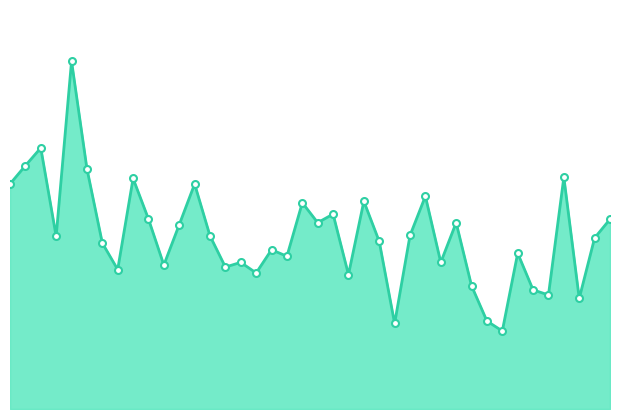

What is the average value?

8.5